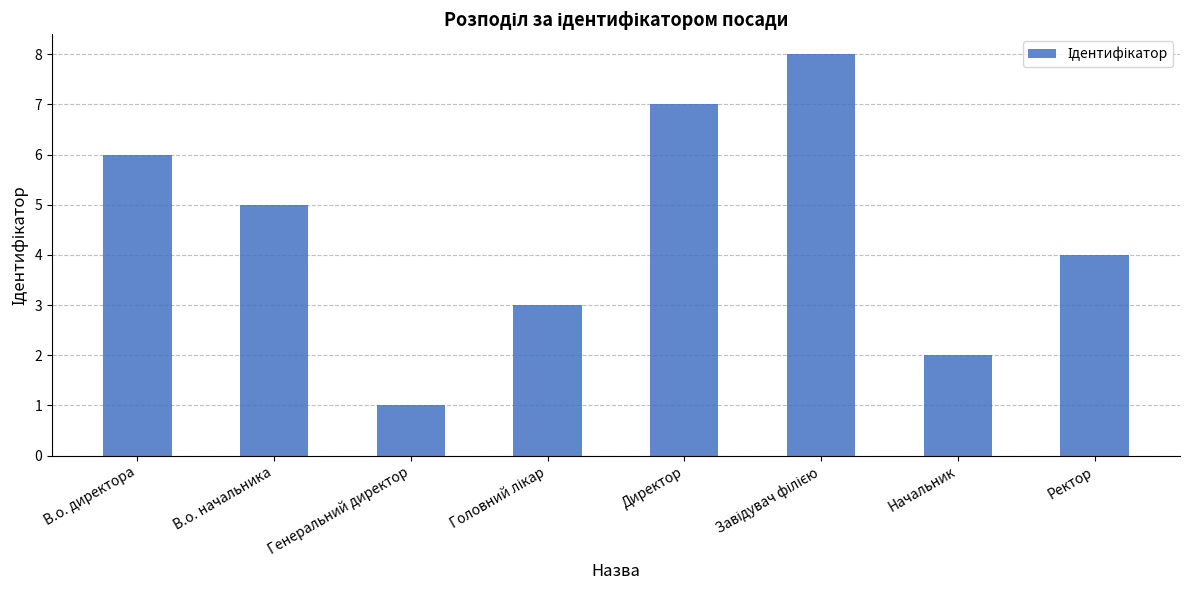

The chart shows a value of 0 at Генеральний директор. True or false?

False